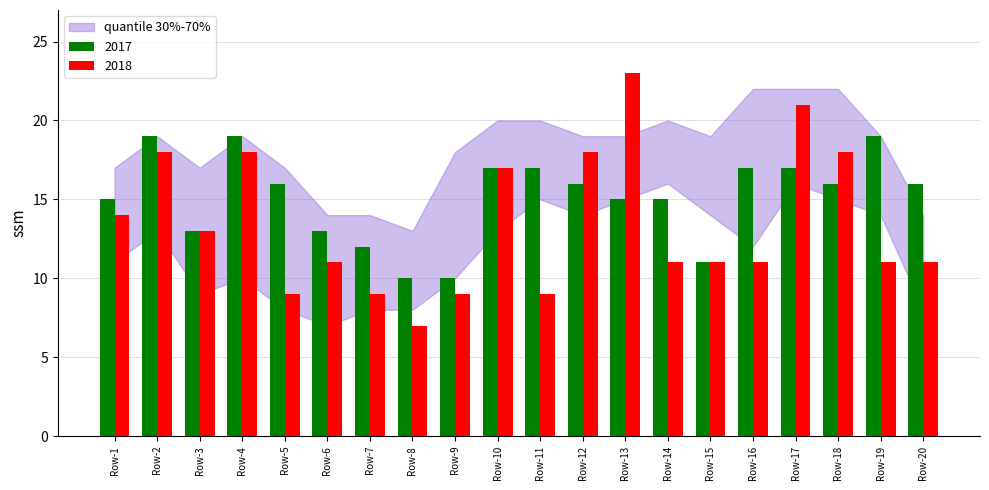

What is the sum of the 2017 values at Row-13 and Row-14?

30